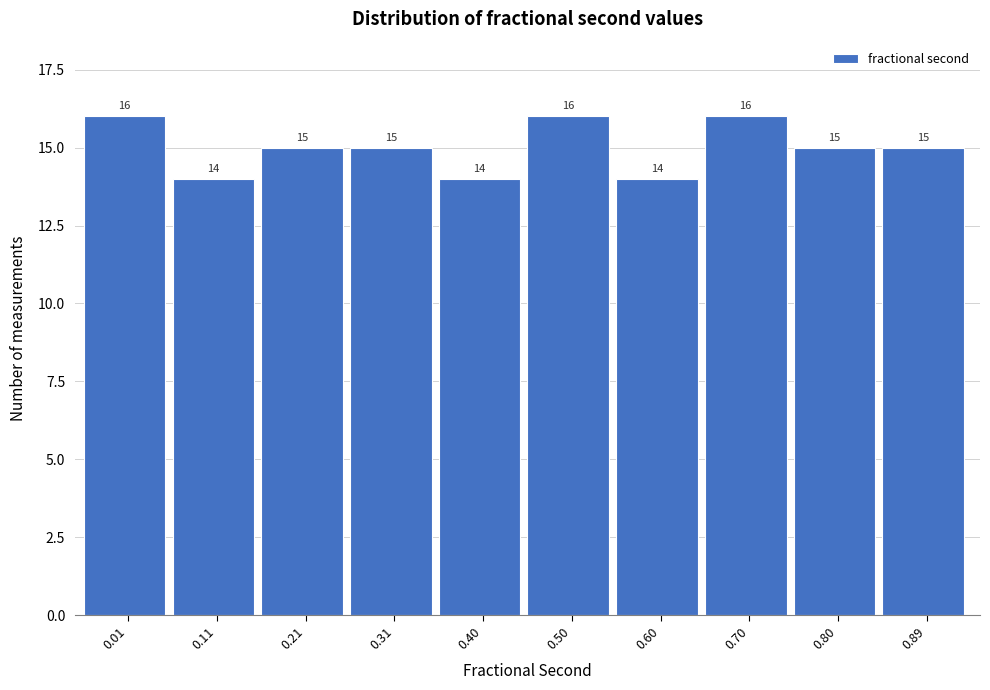

Reading right to left, transcribe all the data shown in this chart.

15	15	16	14	16	14	15	15	14	16